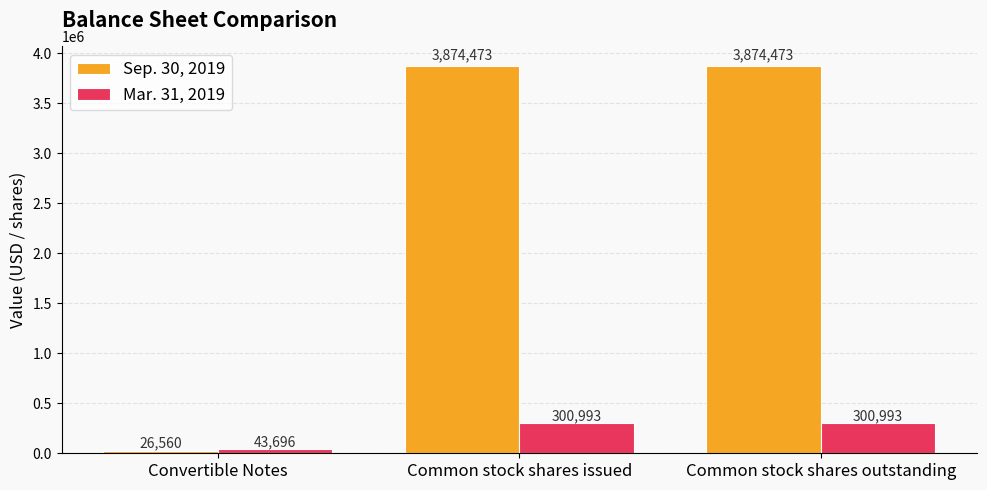

What is the total value across all series at Common stock shares outstanding?

4175466